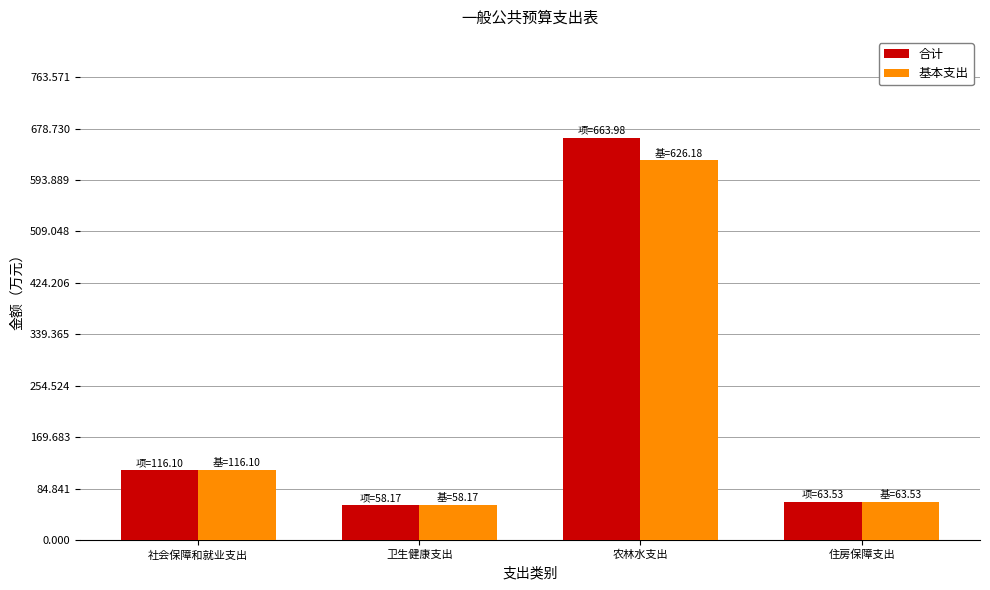

What is the approximate value of 基本支出 at 卫生健康支出?

58.2